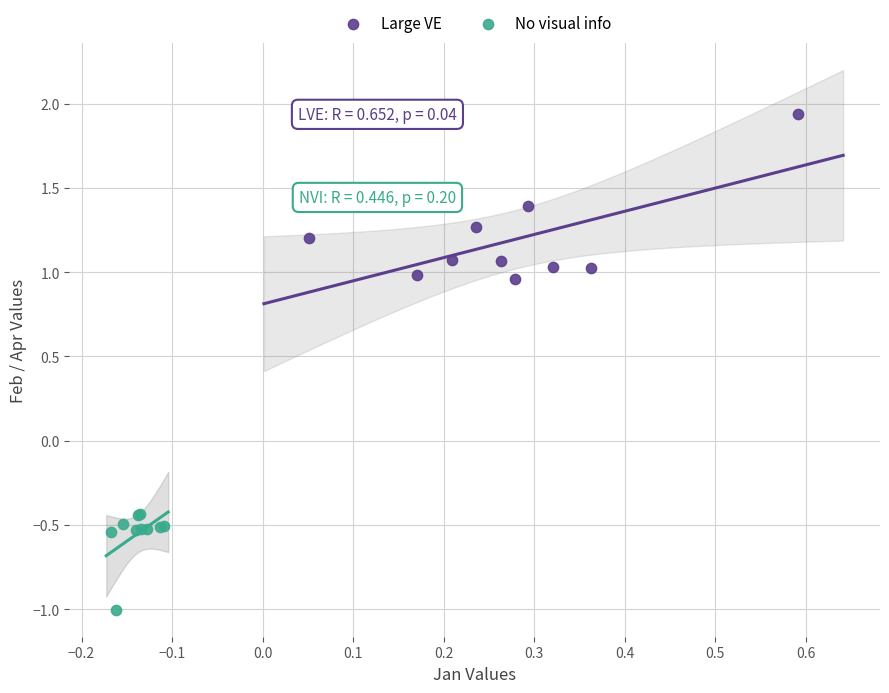

Which series has the widest spread of Y values?

Large VE